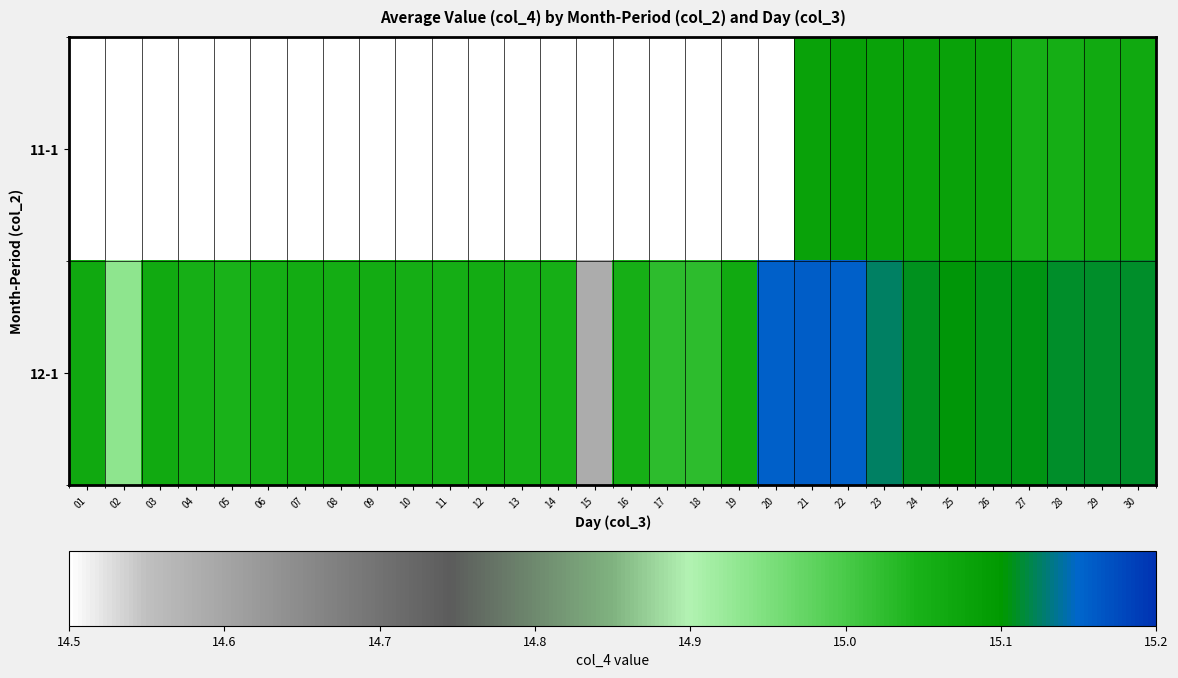

How many data points in 12-1 are above 15?

28